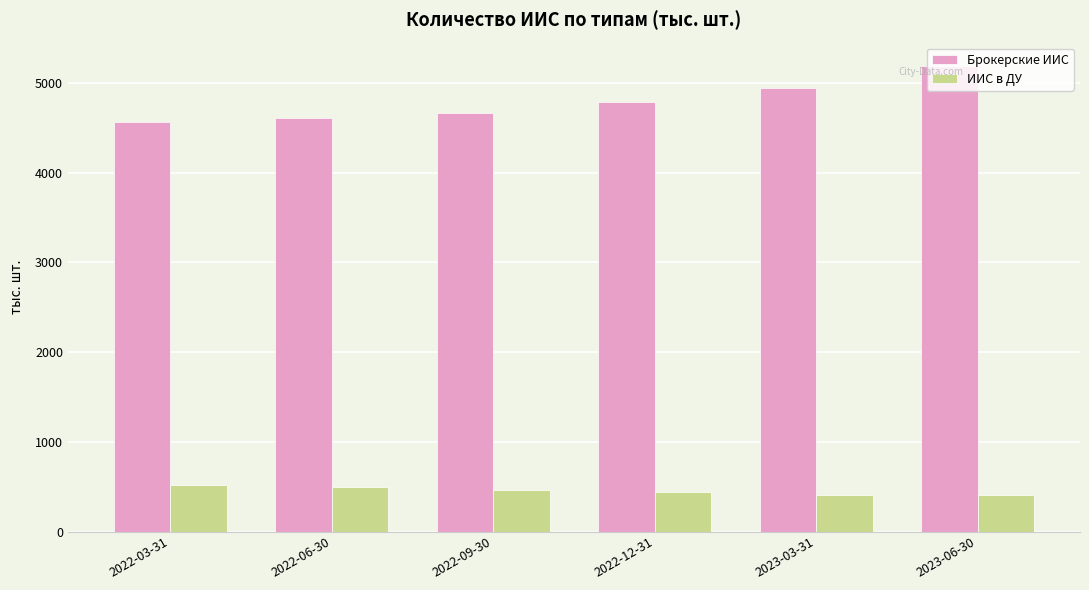

List the series in order of their peak value, highest first.

Брокерские ИИС, ИИС в ДУ